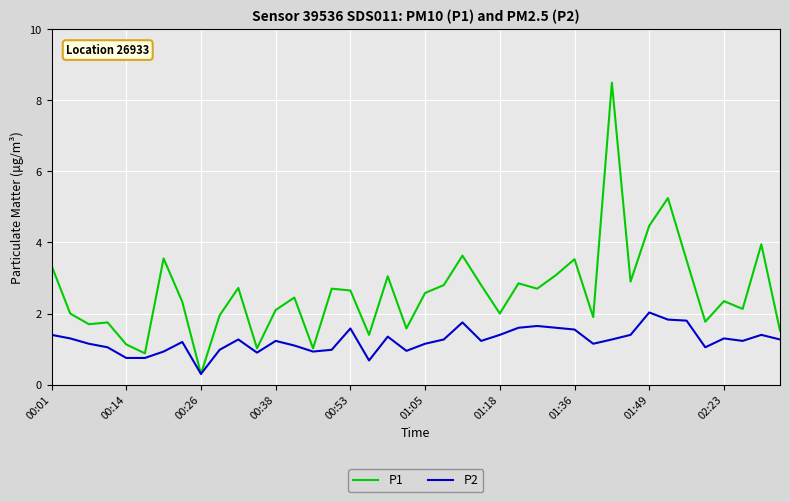

What are all the series names shown in the legend?

P1, P2